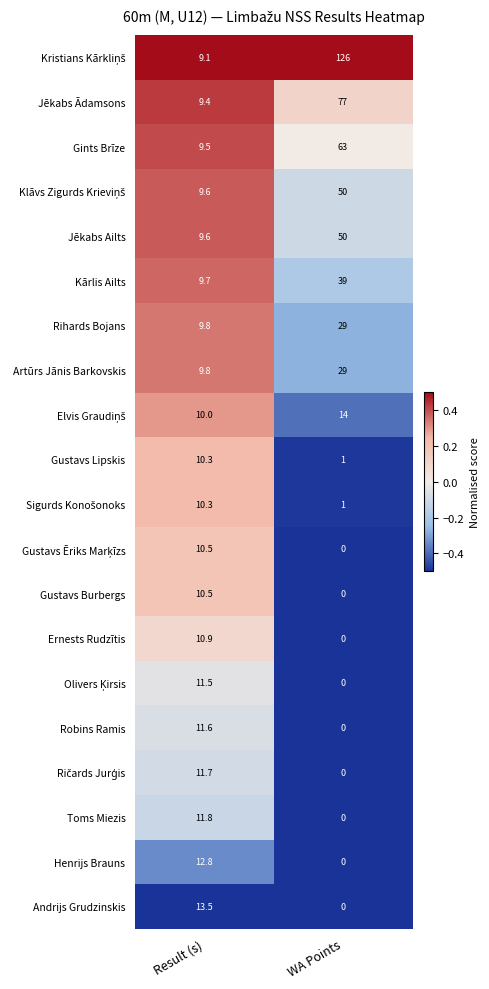

At which label does Henrijs Brauns first exceed 12?

Result (s)